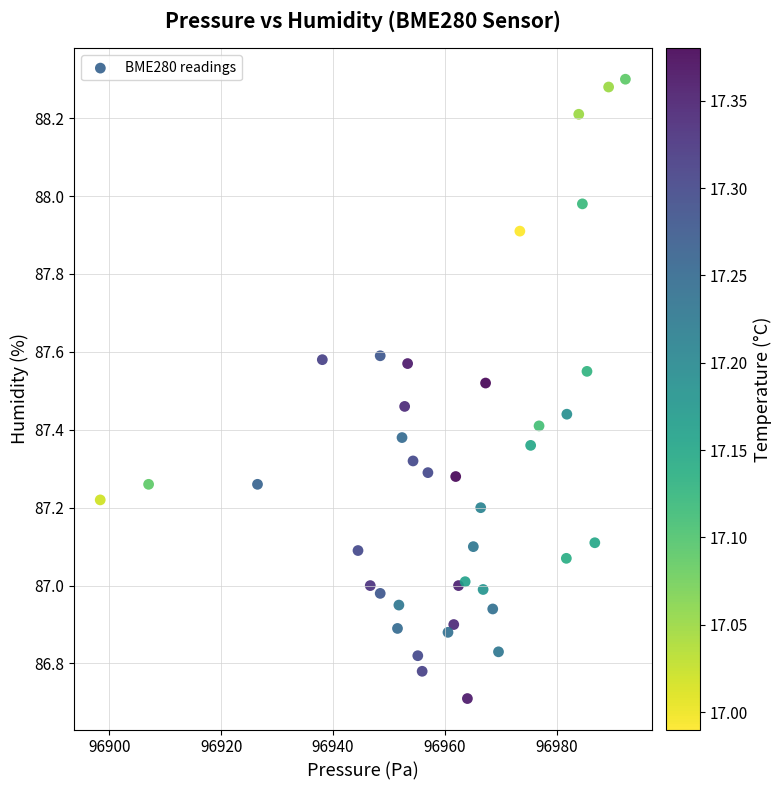

What is the range of Y values (max minus min)?

1.6